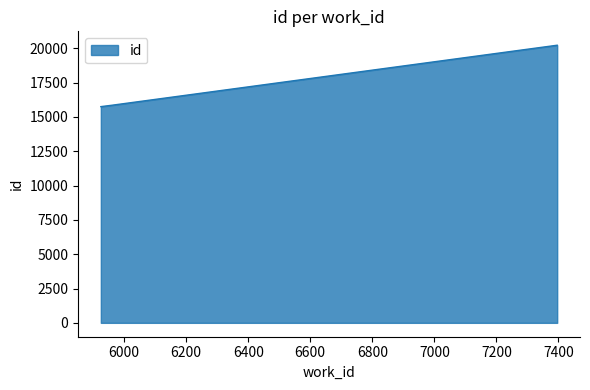

What is the greatest value displayed?

20228